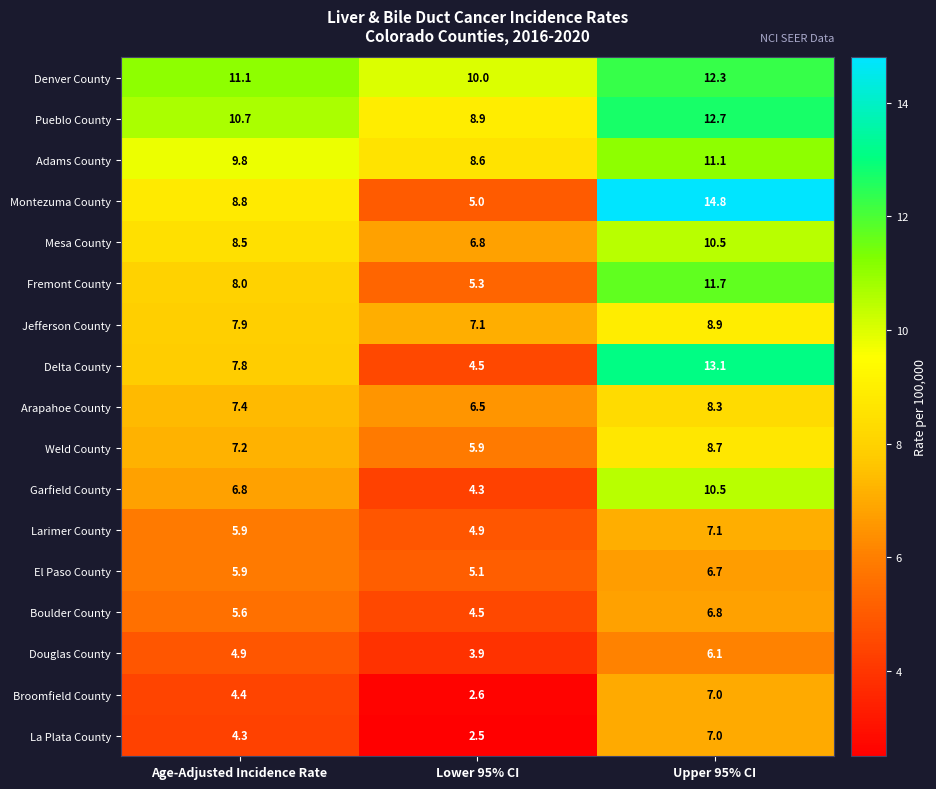

Which series has the largest total across all categories?

Denver County